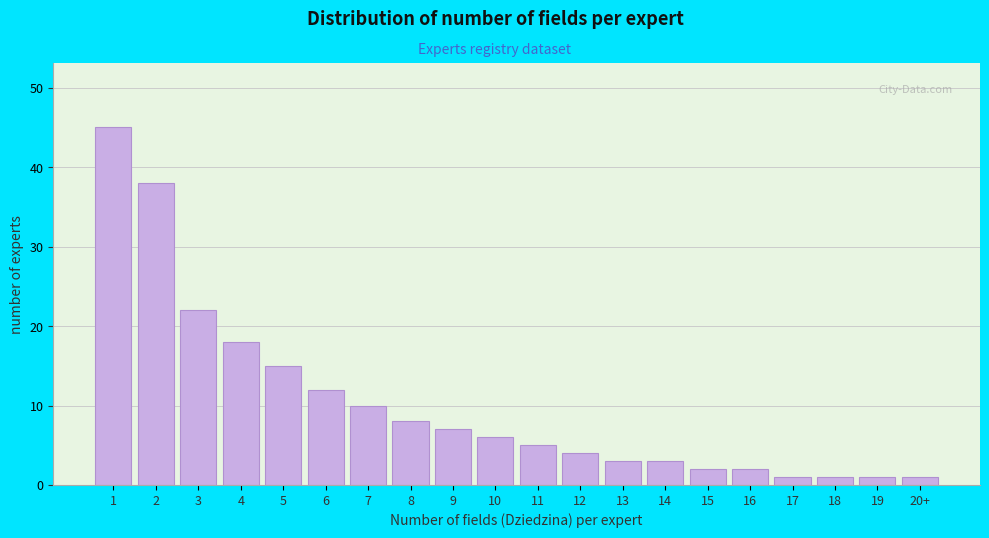

Reading left to right, list all the values displayed in this chart.

45	38	22	18	15	12	10	8	7	6	5	4	3	3	2	2	1	1	1	1